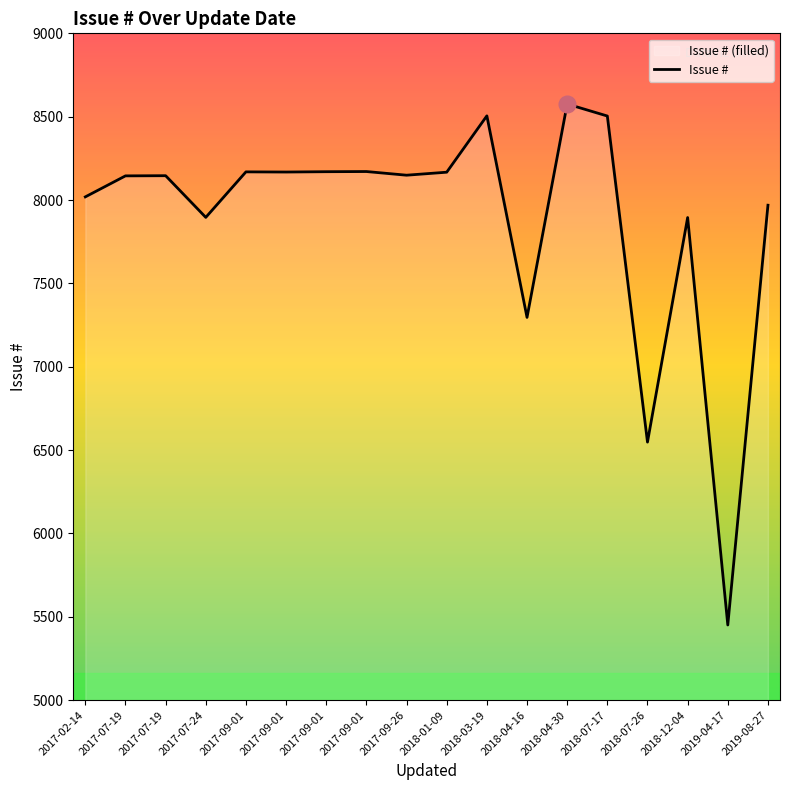

Rank the categories by value from lowest to highest.

2019-04-17, 2018-07-26, 2018-04-16, 2018-12-04, 2017-07-24, 2019-08-27, 2017-02-14, 2017-07-19, 2017-07-19, 2017-09-26, 2018-01-09, 2017-09-01, 2017-09-01, 2017-09-01, 2017-09-01, 2018-07-17, 2018-03-19, 2018-04-30